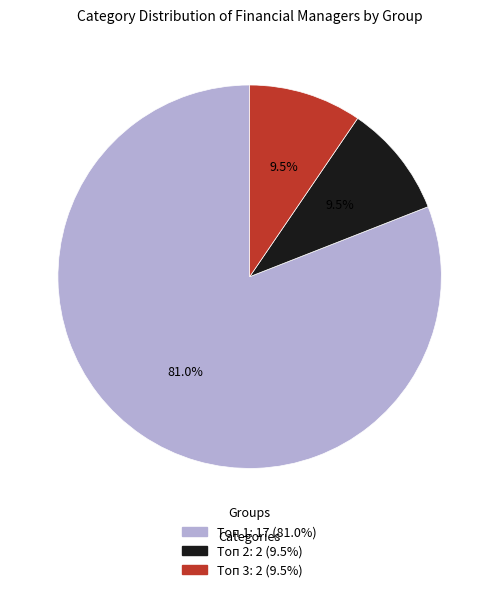

Between Топ 1 and Топ 3, which is larger?

Топ 1